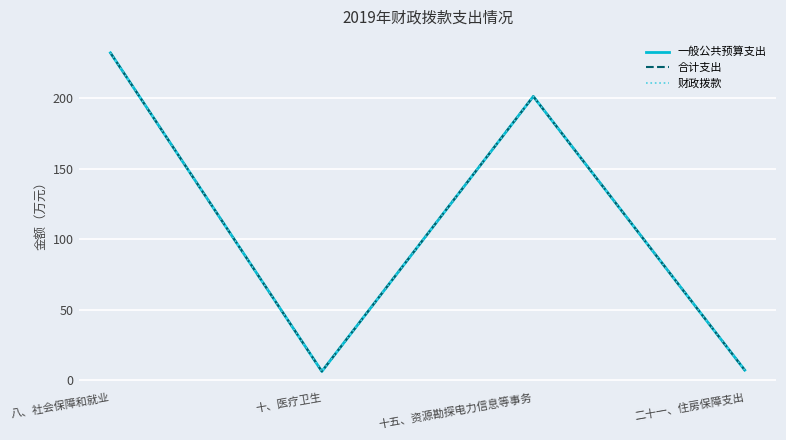

What is the approximate value of 合计支出 at 二十一、住房保障支出?

7.2